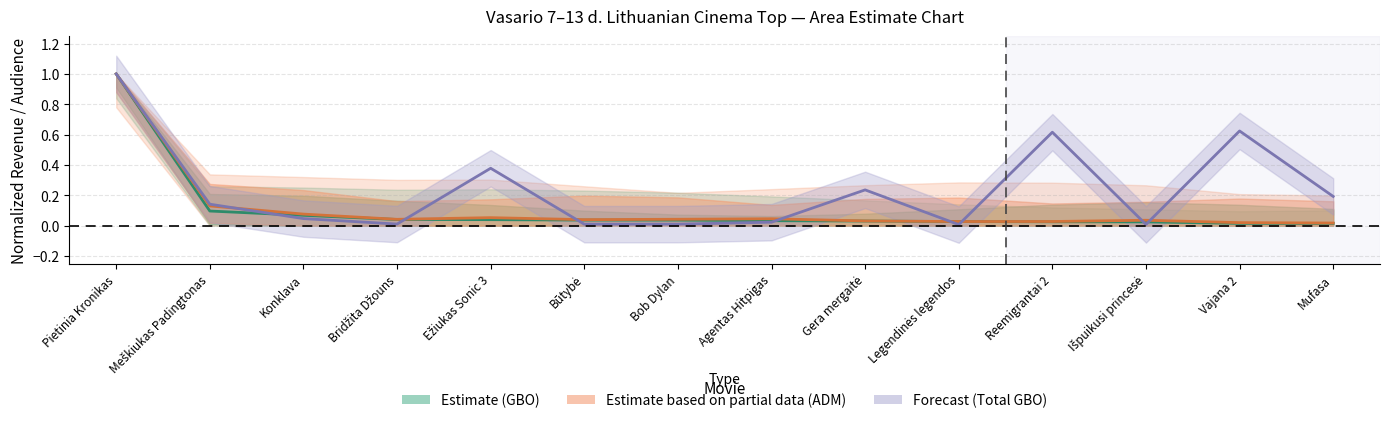

After their last crossing, which series has the higher values: total_gbo or gbo?

total_gbo